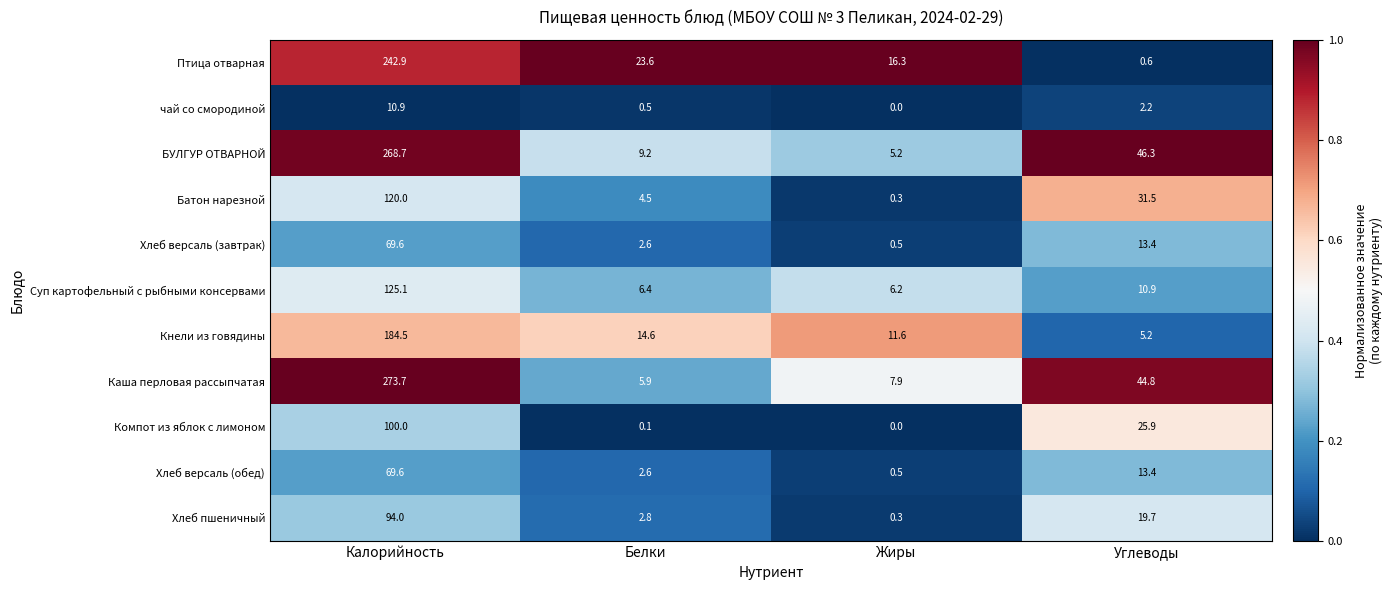

Which series has the widest spread of values?

Каша перловая рассыпчатая